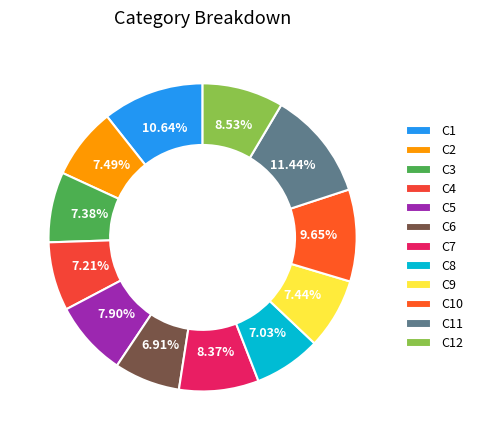

Between C2 and C10, which is larger?

C10